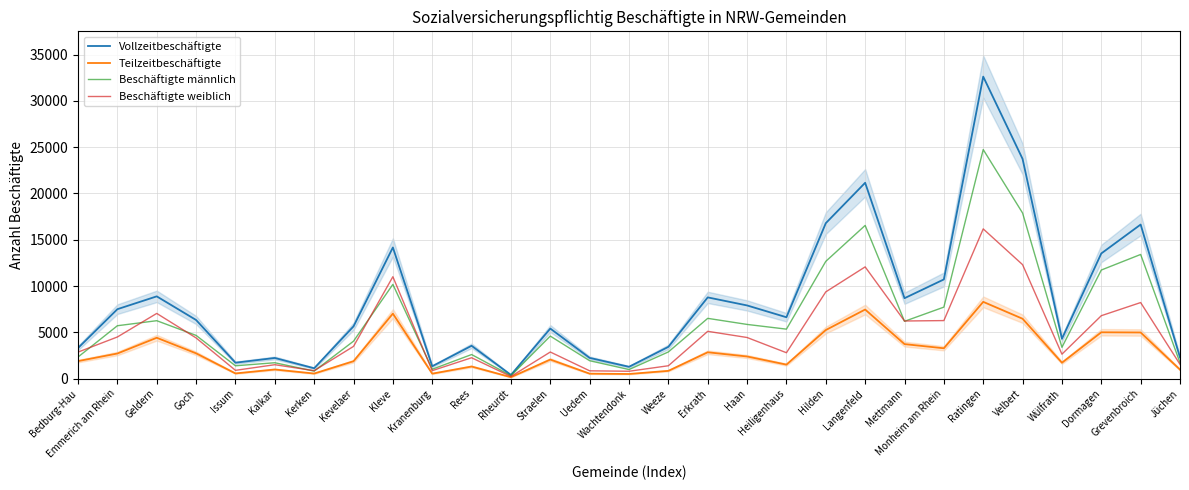

Reading left to right, transcribe all the data shown in this chart.

Vollzeitbeschäftigte: Bedburg-Hau=3299	Emmerich am Rhein=7495	Geldern=8881	Goch=6327	Issum=1714	Kalkar=2226	Kerken=1114	Kevelaer=5639	Kleve=14163	Kranenburg=1332	Rees=3542	Rheurdt=392	Straelen=5402	Uedem=2233	Wachtendonk=1272	Weeze=3426	Erkrath=8770	Haan=7900	Heiligenhaus=6624	Hilden=16788	Langenfeld=21151	Mettmann=8682	Monheim am Rhein=10710	Ratingen=32620	Velbert=23729	Wülfrath=4298	Dormagen=13517	Grevenbroich=16640	Jüchen=2284
Teilzeitbeschäftigte: Bedburg-Hau=1887	Emmerich am Rhein=2706	Geldern=4409	Goch=2727	Issum=556	Kalkar=981	Kerken=543	Kevelaer=1875	Kleve=7015	Kranenburg=531	Rees=1303	Rheurdt=148	Straelen=2054	Uedem=530	Wachtendonk=494	Weeze=834	Erkrath=2839	Haan=2385	Heiligenhaus=1507	Hilden=5242	Langenfeld=7458	Mettmann=3722	Monheim am Rhein=3272	Ratingen=8289	Velbert=6463	Wülfrath=1712	Dormagen=4999	Grevenbroich=4979	Jüchen=966
Beschäftigte männlich: Bedburg-Hau=2327	Emmerich am Rhein=5708	Geldern=6252	Goch=4664	Issum=1381	Kalkar=1710	Kerken=805	Kevelaer=4038	Kleve=10174	Kranenburg=1008	Rees=2595	Rheurdt=315	Straelen=4587	Uedem=1927	Wachtendonk=976	Weeze=2876	Erkrath=6505	Haan=5849	Heiligenhaus=5340	Hilden=12664	Langenfeld=16544	Mettmann=6185	Monheim am Rhein=7718	Ratingen=24740	Velbert=17886	Wülfrath=3376	Dormagen=11725	Grevenbroich=13407	Jüchen=1713
Beschäftigte weiblich: Bedburg-Hau=2859	Emmerich am Rhein=4493	Geldern=7038	Goch=4390	Issum=889	Kalkar=1497	Kerken=852	Kevelaer=3476	Kleve=11004	Kranenburg=855	Rees=2250	Rheurdt=225	Straelen=2869	Uedem=836	Wachtendonk=790	Weeze=1384	Erkrath=5104	Haan=4436	Heiligenhaus=2791	Hilden=9366	Langenfeld=12065	Mettmann=6219	Monheim am Rhein=6264	Ratingen=16169	Velbert=12306	Wülfrath=2634	Dormagen=6791	Grevenbroich=8212	Jüchen=1537